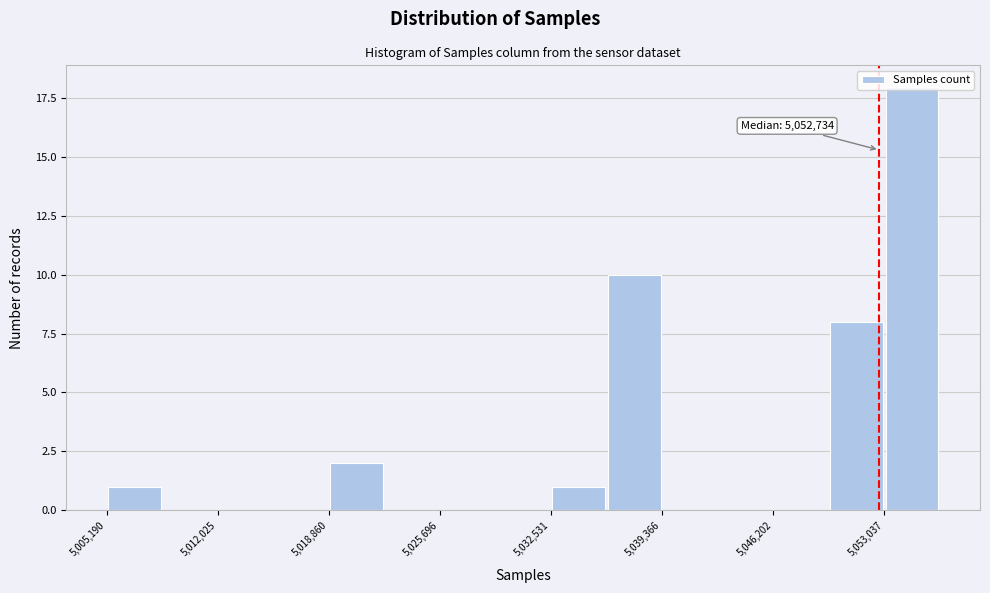

Around what value on the x-axis is the tallest bar? Give the approximate position of its centre, as read against the axis.

5055000